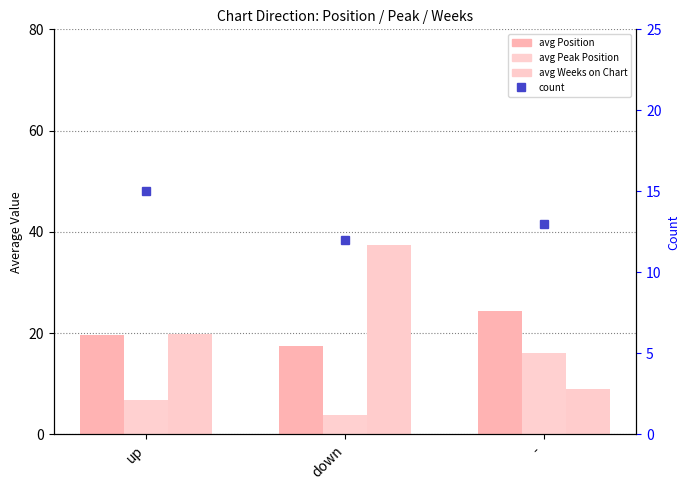

What is the difference between the maximum and minimum values in the avg Weeks on Chart series?

28.5